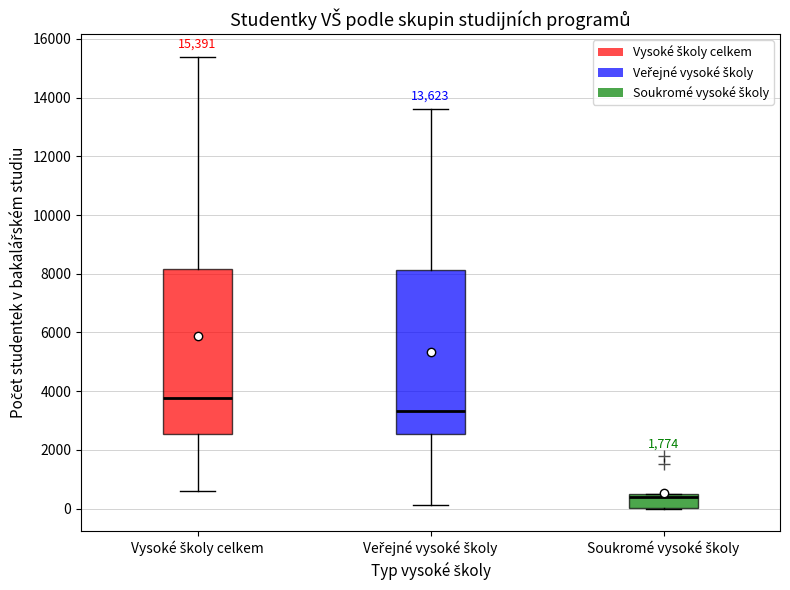

Which box's median line is the lowest?

Soukromé vysoké školy